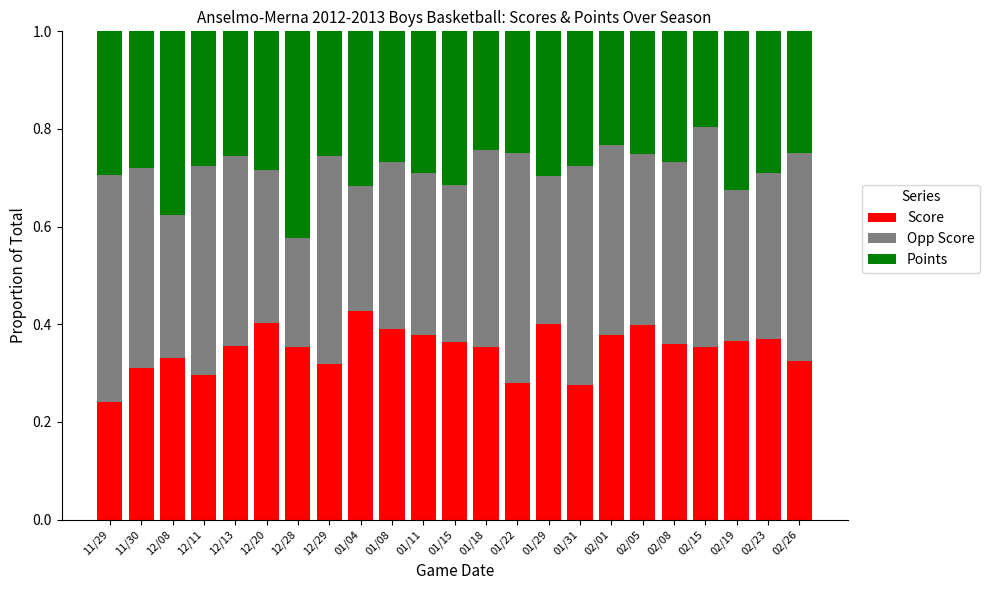

The value of Score at 01/11 is 0.4. True or false?

True